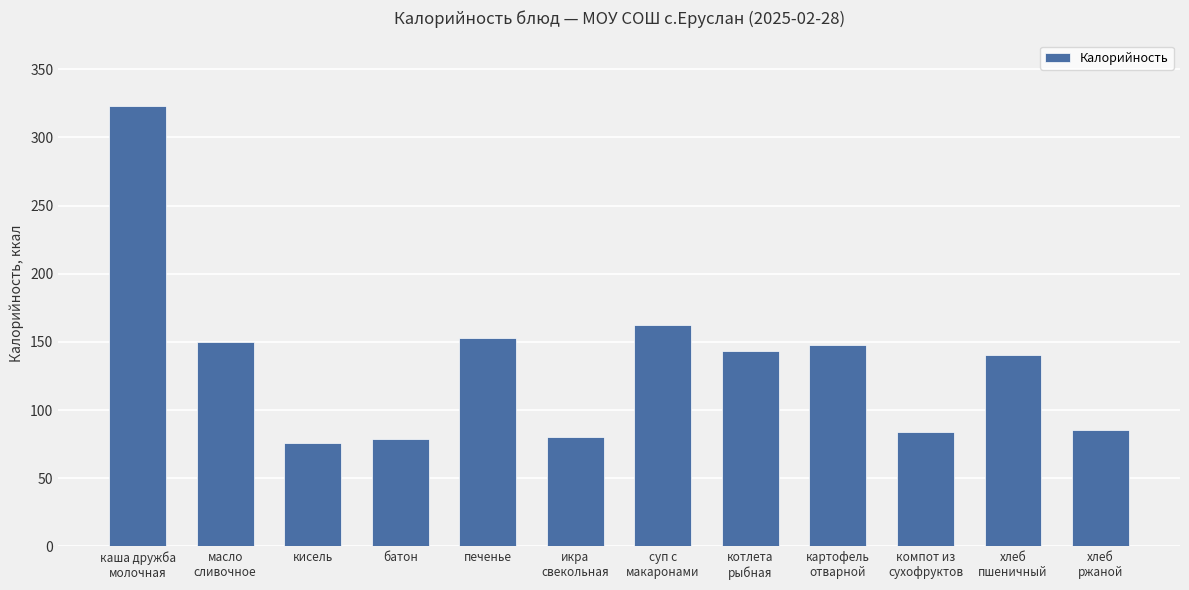

What is the sum of all values?

1623.1